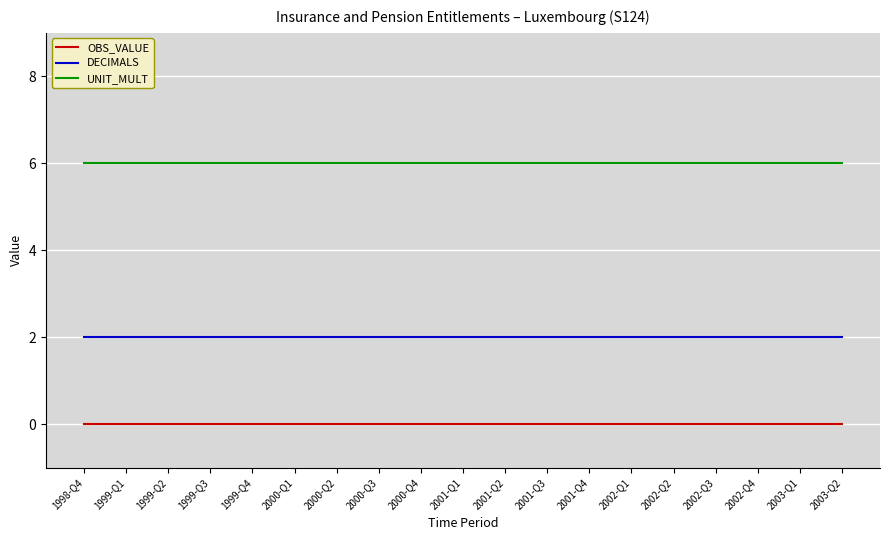

What position from the right is 2000-Q1?

14